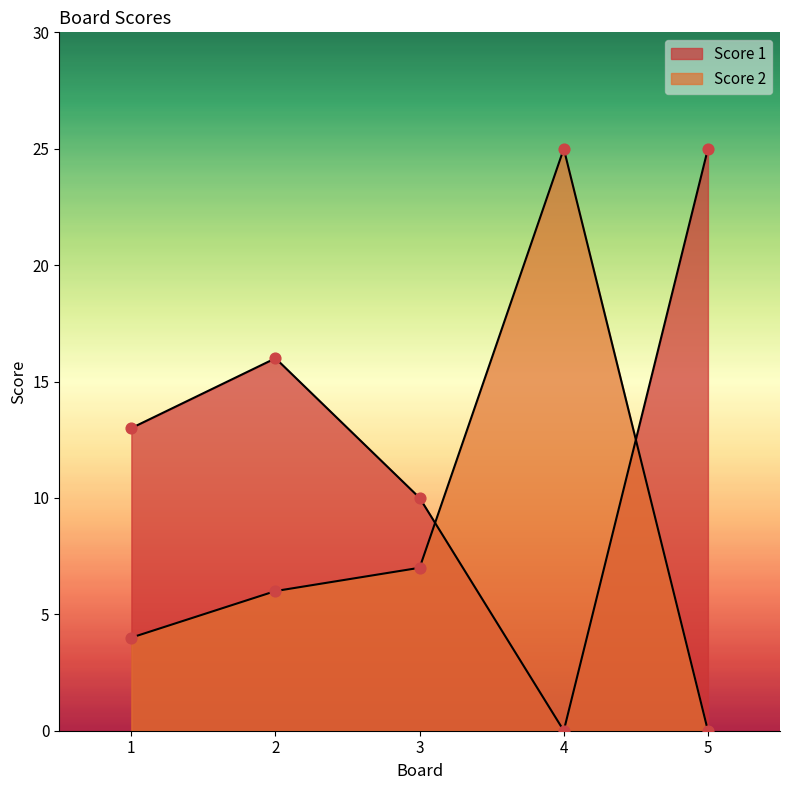

What is the total value across all series at 4?

25